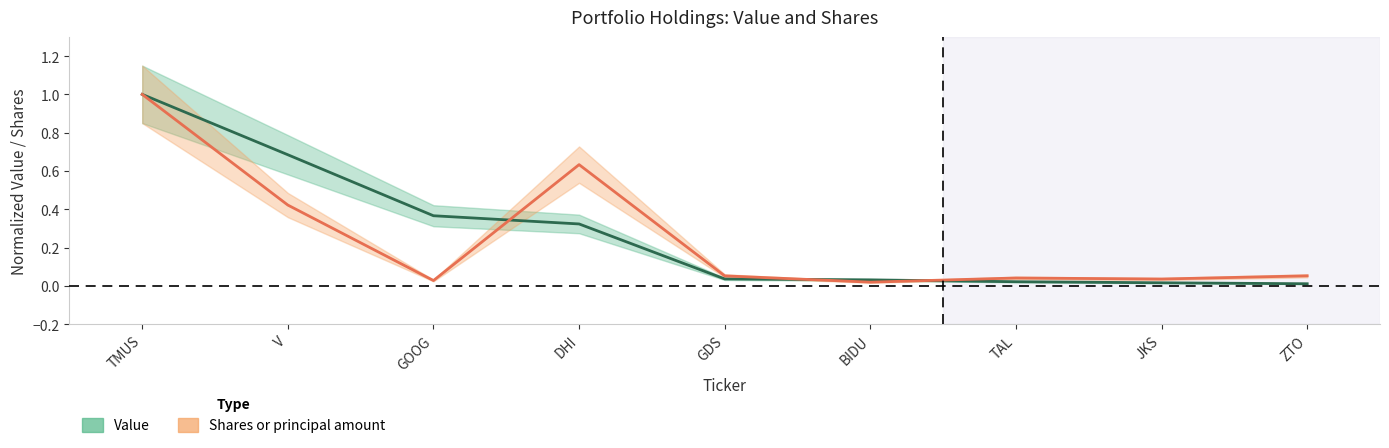

What position from the right is BIDU?

4